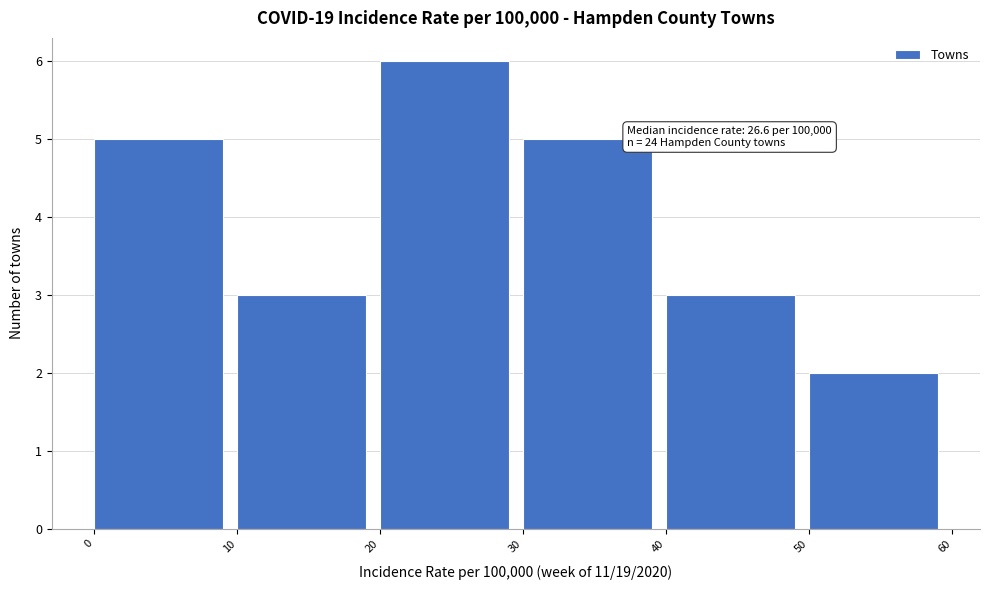

Over which range of the x-axis is the bar tallest?

20 to 30